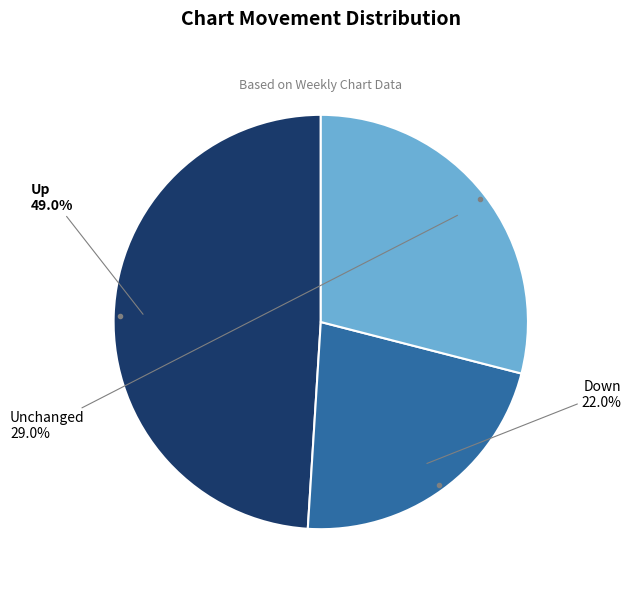

To the nearest percent, what is the difference between the largest and smallest slice percentages?

27%